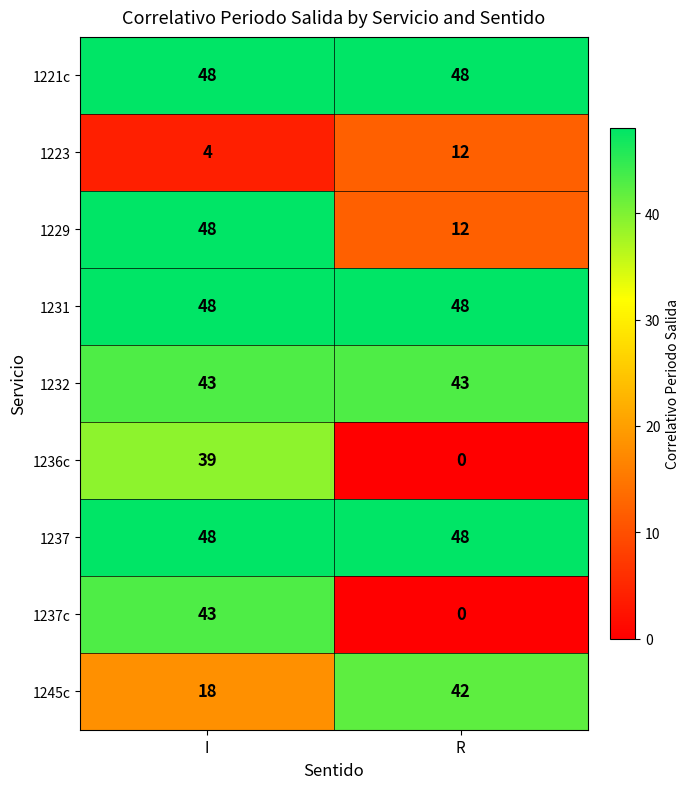

Is the value of 1236c at I greater than the value of 1237c at R?

Yes